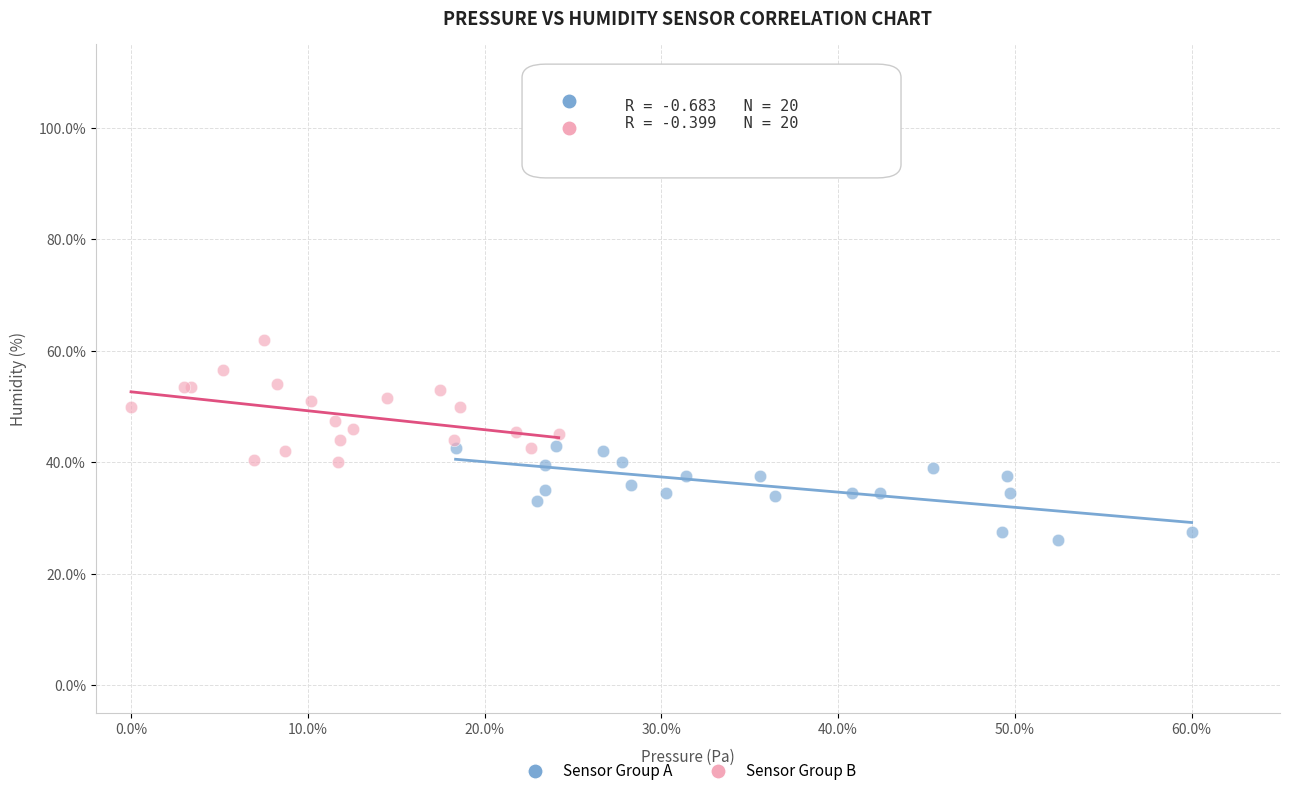

Which series contains the lowest Y value?

Sensor Group A